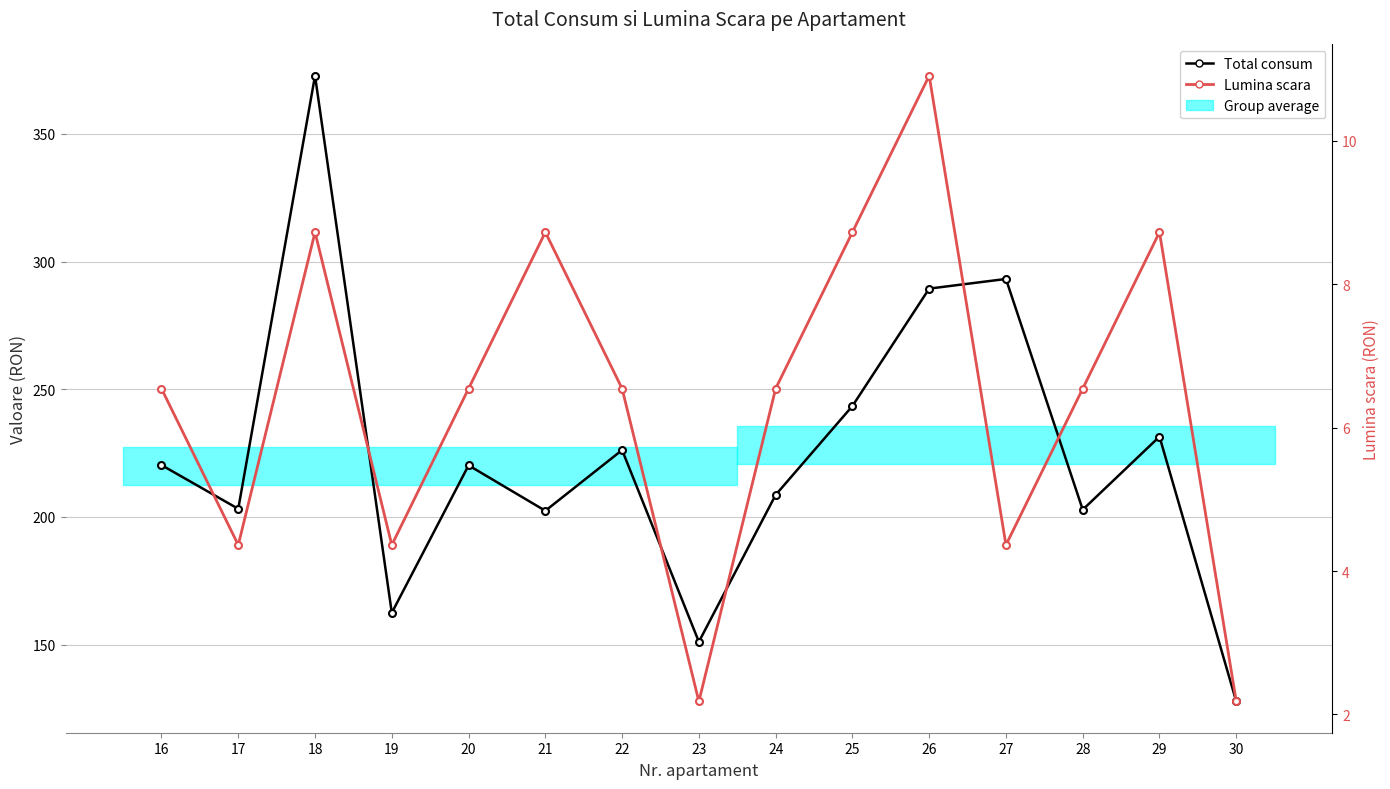

What value does the Lumina scara series have at 18?

8.7